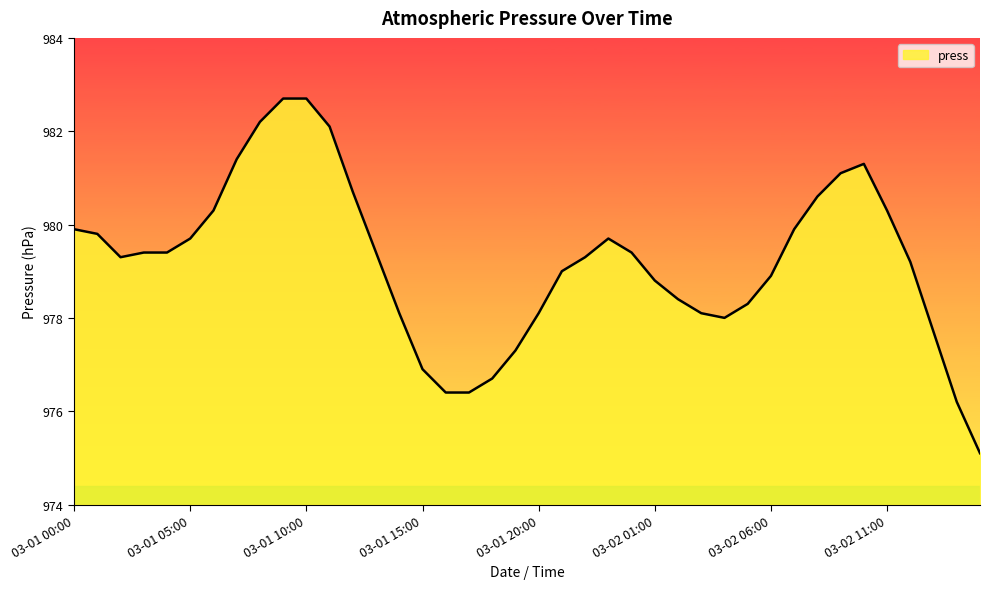

Reading left to right, transcribe all the data shown in this chart.

979.9	979.8	979.3	979.4	979.4	979.7	980.3	981.4	982.2	982.7	982.7	982.1	980.7	979.4	978.1	976.9	976.4	976.4	976.7	977.3	978.1	979.0	979.3	979.7	979.4	978.8	978.4	978.1	978.0	978.3	978.9	979.9	980.6	981.1	981.3	980.3	979.2	977.7	976.2	975.1